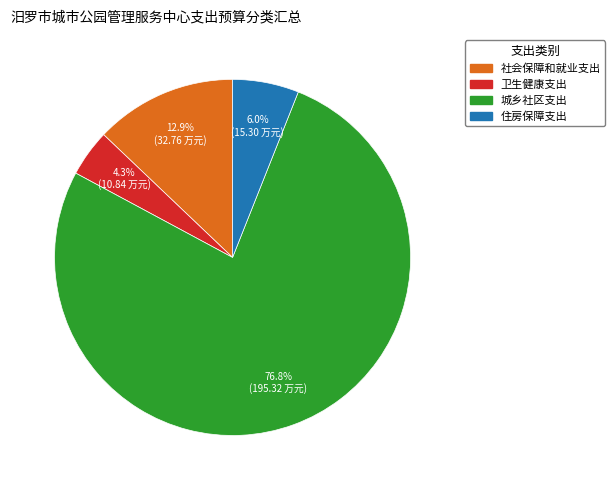

Is the sum of 住房保障支出 and 社会保障和就业支出 greater than half?

No